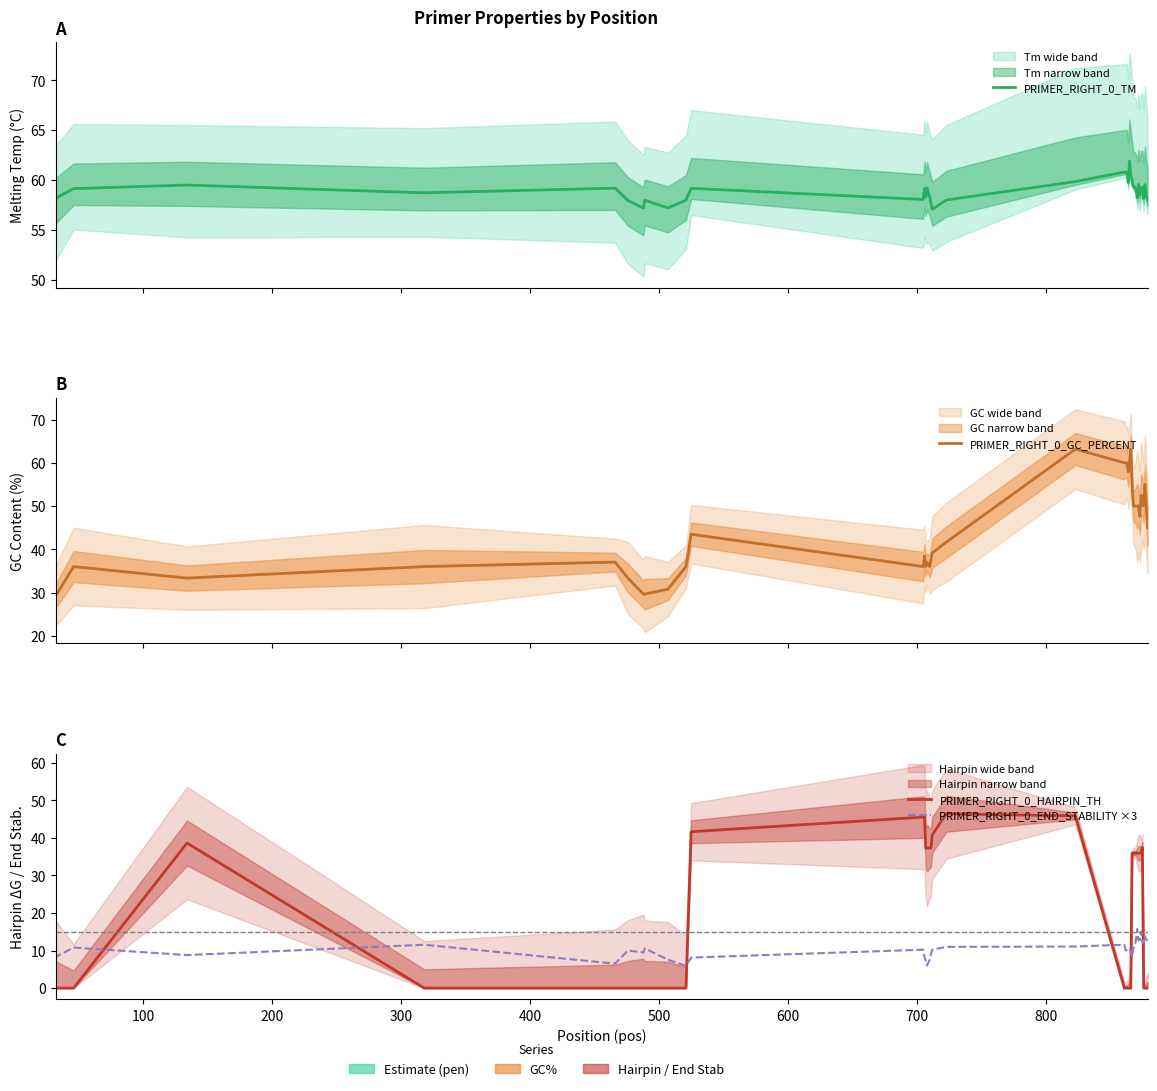

After their last crossing, which series has the higher values: PRIMER_RIGHT_0_GC_PERCENT or PRIMER_RIGHT_0_HAIRPIN_TH?

PRIMER_RIGHT_0_GC_PERCENT